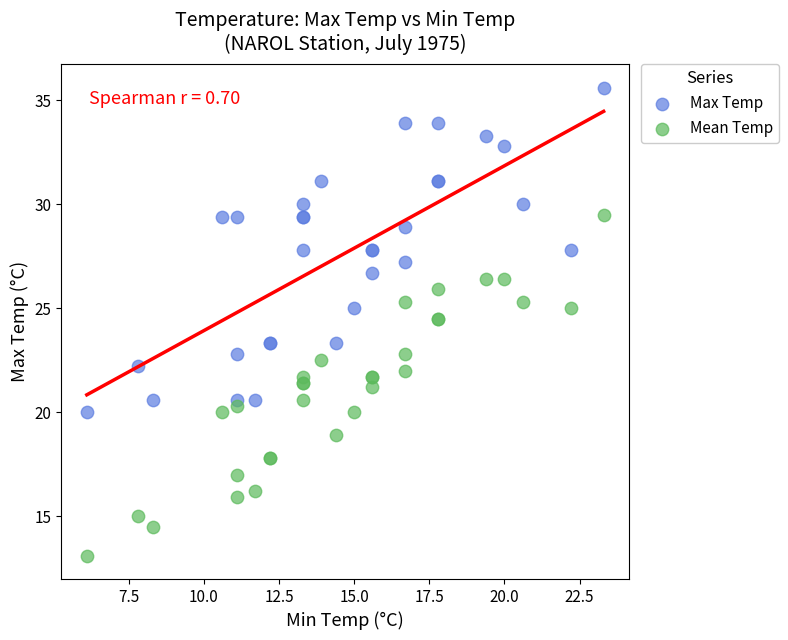

Which series reaches the maximum Y coordinate?

Max Temp